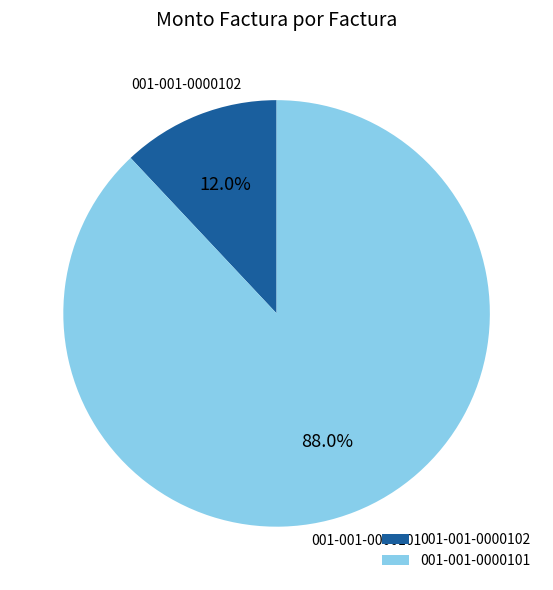

To the nearest percent, what portion does 001-001-0000102 represent?

12%